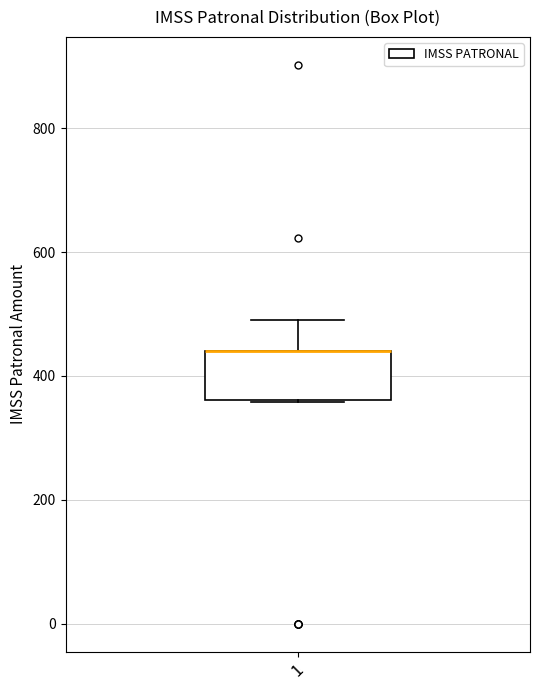

Read this box plot against the y-axis: the position of the median line, the range covered by the box, and the ends of both whiskers. The values are not printed on the chart, so give them approximately, as read against the axis.

median 440 (drawn on the box's upper edge), box 360 to 440, whiskers 360 to 480